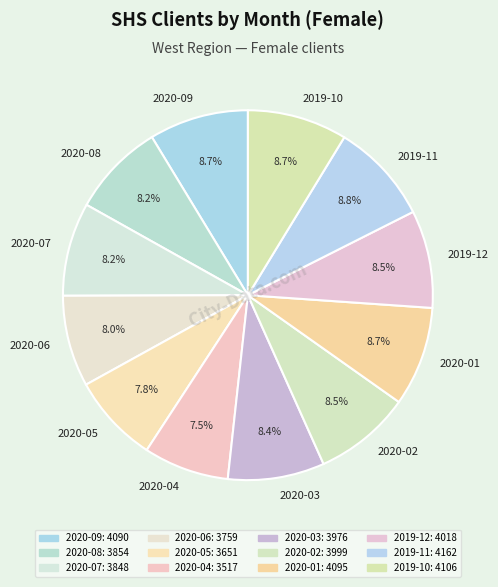

To the nearest percent, what is the combined percentage of 2020-07 and 2020-03?

17%